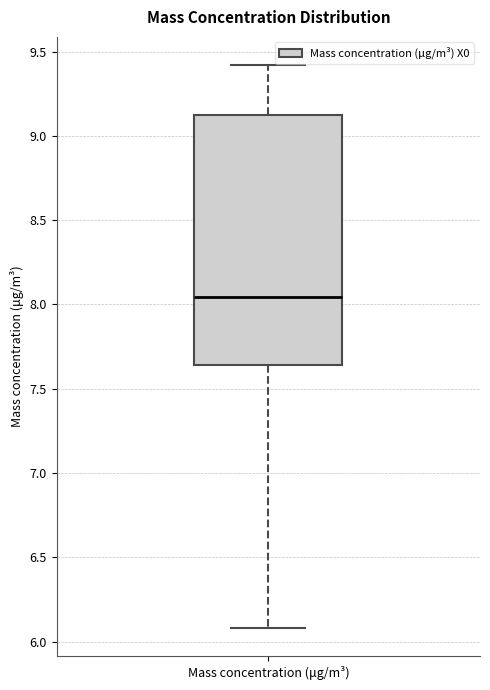

Where does the upper whisker of the box for Mass concentration (μg/m³) end on the y-axis? The values are not printed on the chart, so give them approximately, as read against the axis.

9.40